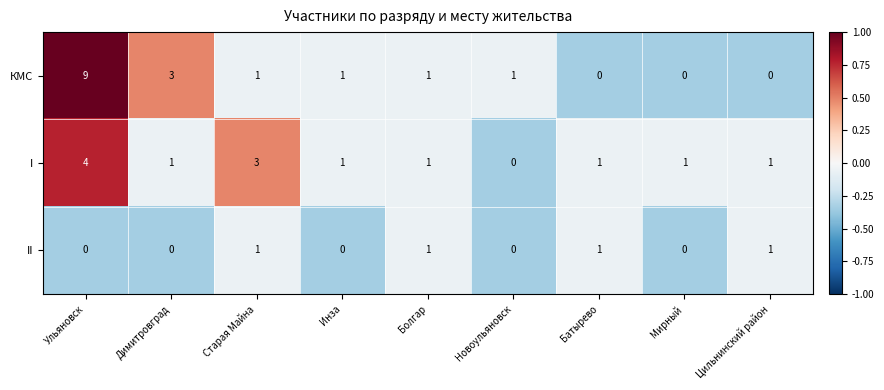

What is the difference between the maximum and second lowest values in the КМС series?

9